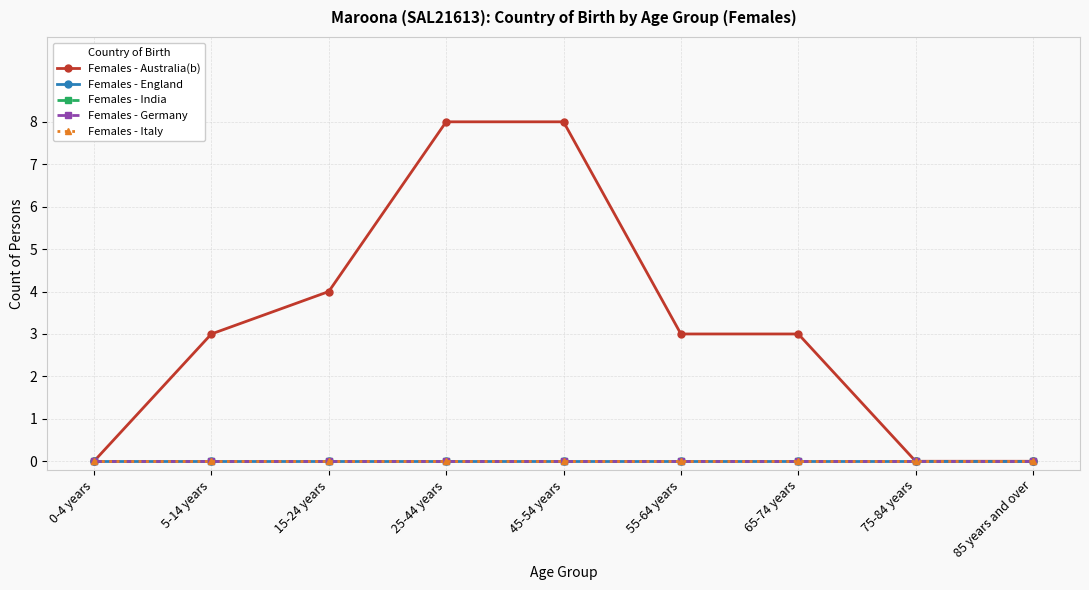

Is this an area chart (filled region under the line)?

No